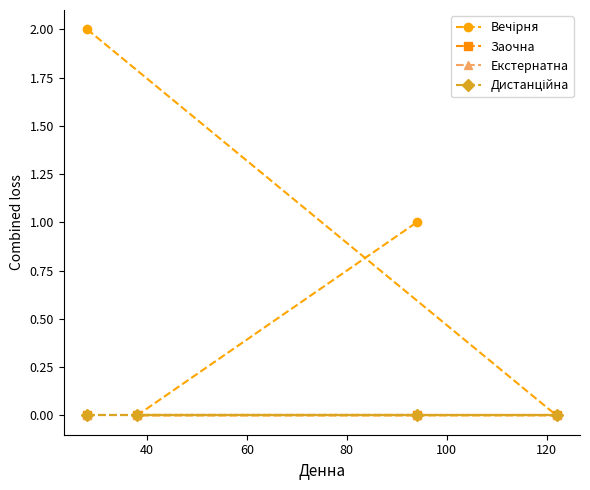

Count the Вечірня values in the range 0 to 2.

4